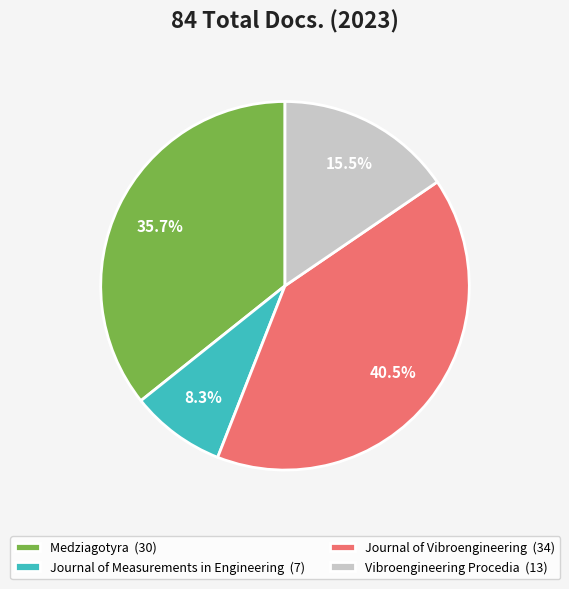

To the nearest percent, what is the difference between the largest and smallest slice percentages?

32%